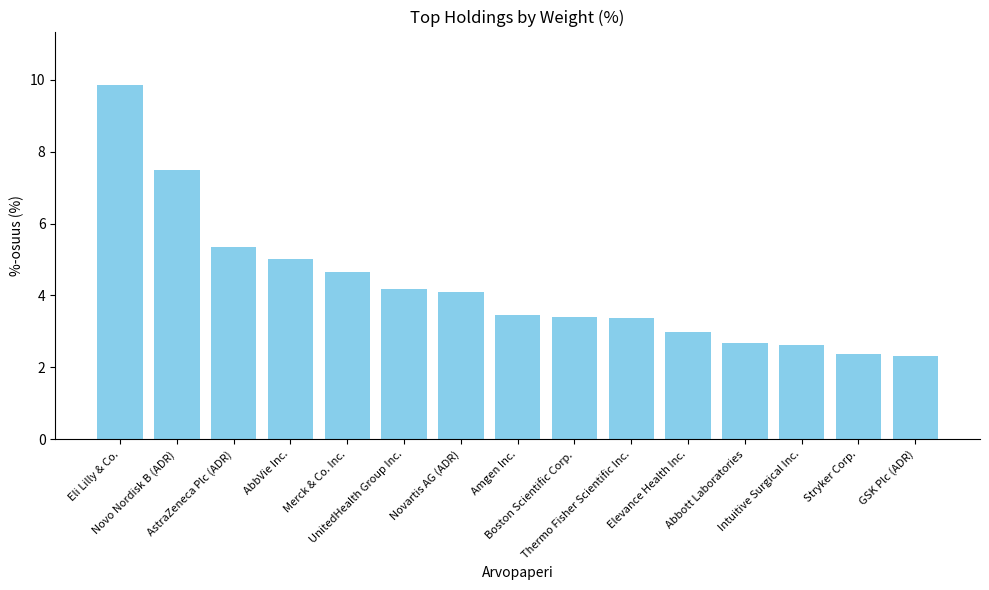

Reading left to right, extract all data points from this chart.

Eli Lilly & Co.=9.9	Novo Nordisk B (ADR)=7.5	AstraZeneca Plc (ADR)=5.3	AbbVie Inc.=5.0	Merck & Co. Inc.=4.6	UnitedHealth Group Inc.=4.2	Novartis AG (ADR)=4.1	Amgen Inc.=3.4	Boston Scientific Corp.=3.4	Thermo Fisher Scientific Inc.=3.4	Elevance Health Inc.=3.0	Abbott Laboratories=2.7	Intuitive Surgical Inc.=2.6	Stryker Corp.=2.4	GSK Plc (ADR)=2.3